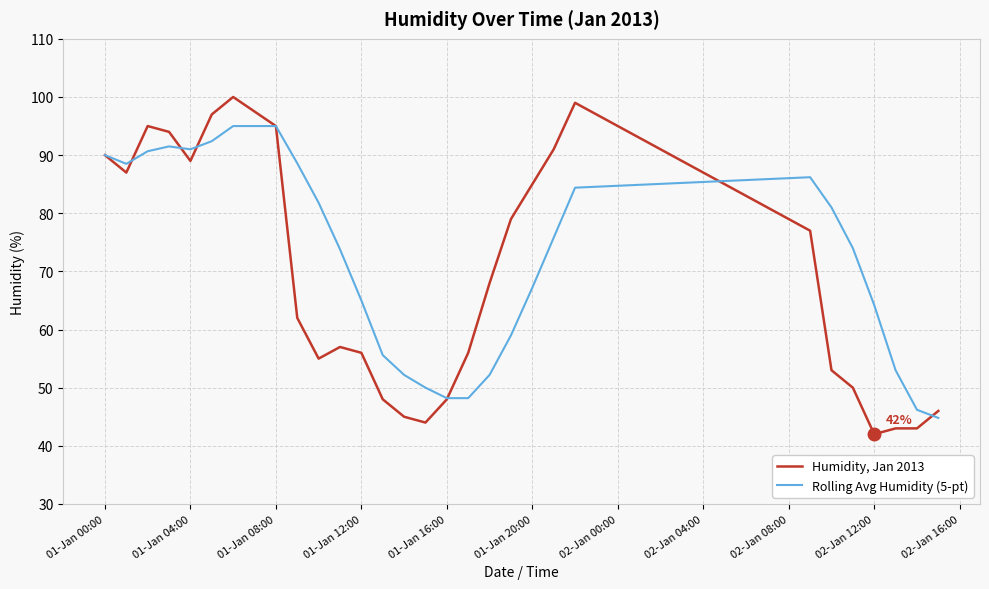

List the series in order of their overall mean, lowest first.

Humidity, Jan 2013, Rolling Avg Humidity (5-pt)